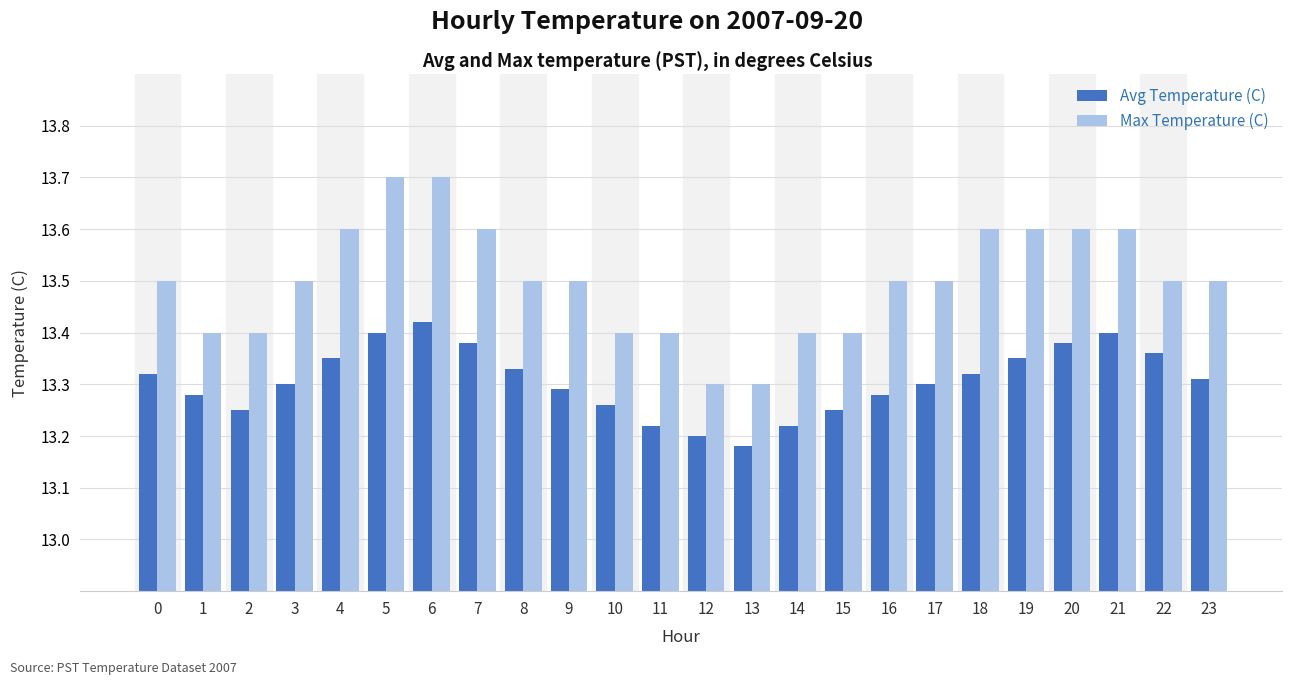

Are the bars grouped side by side (vs. stacked)?

Yes